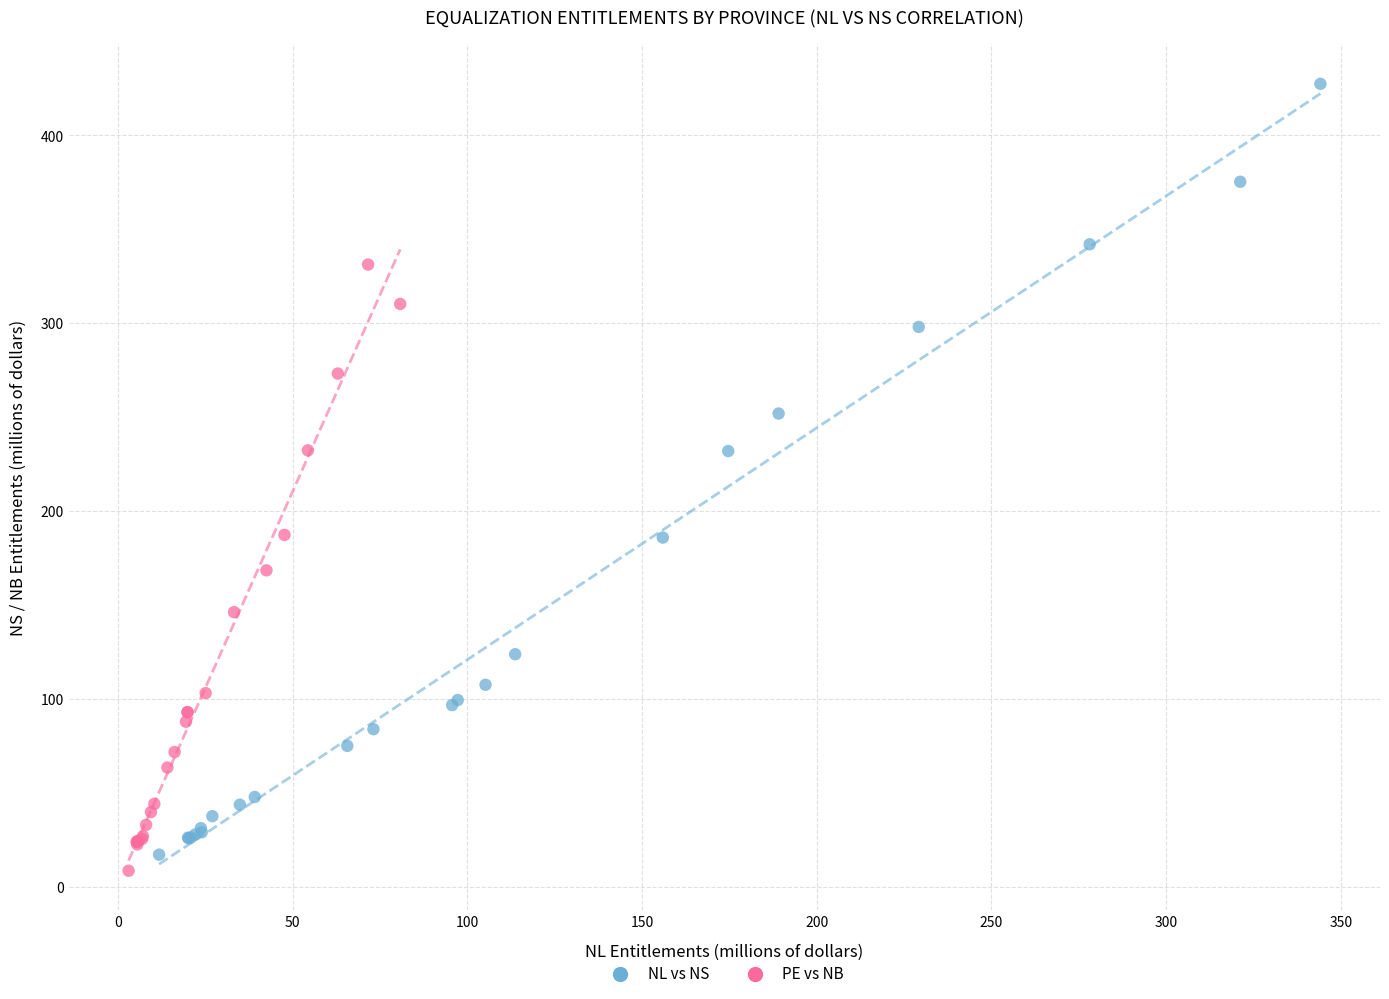

Which series reaches the minimum Y coordinate?

PE vs NB